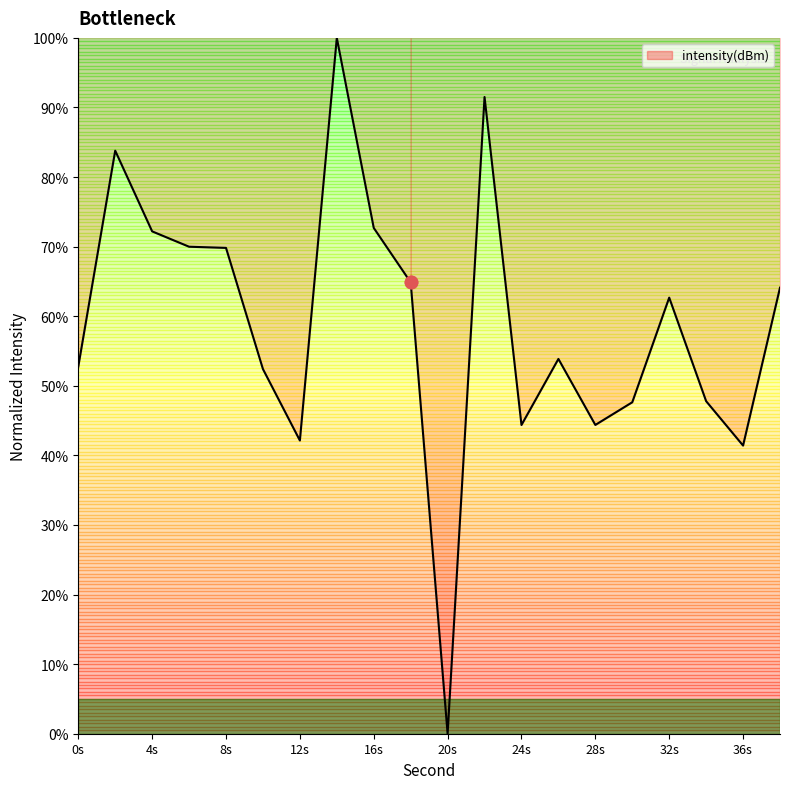

Which has a higher value, 4s or 12s?

4s